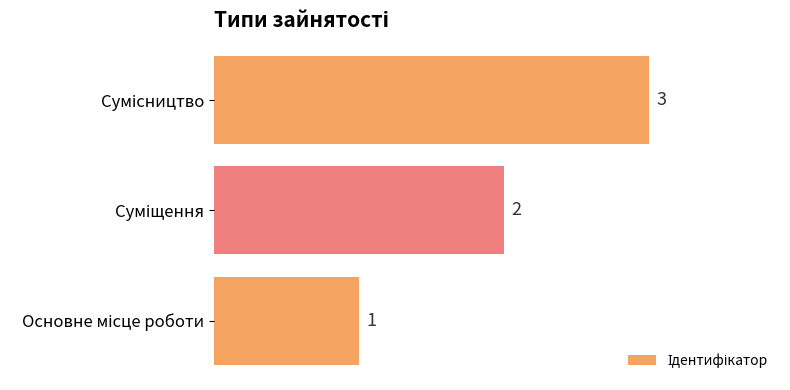

Count the values in the range 1 to 3.

3